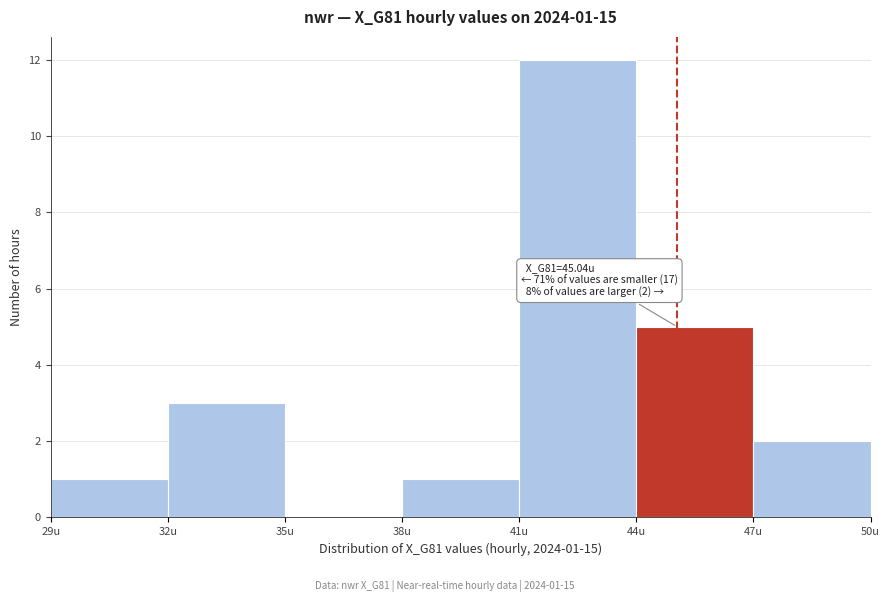

Which range on the x-axis has the tallest bar?

41 to 44